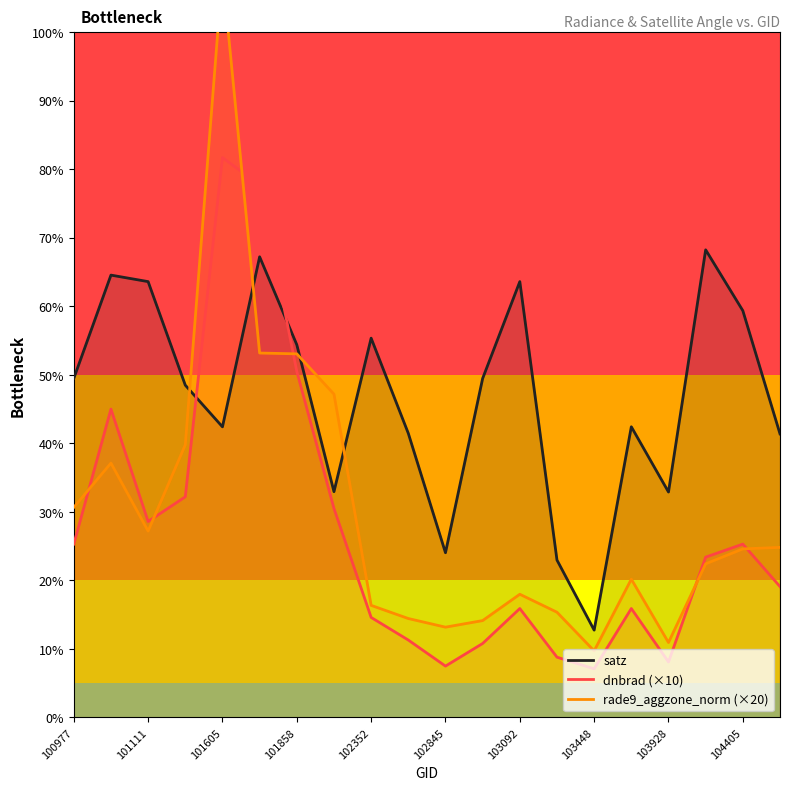

What are all the series names shown in the legend?

satz, dnbrad (×10), rade9_aggzone_norm (×20)